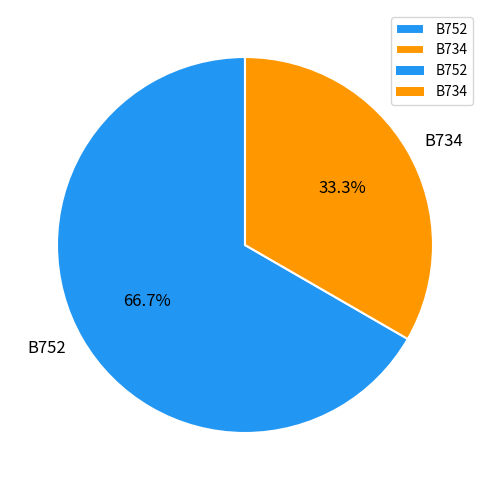

Combined, what portion of the pie is B752 and B734?

100.0%